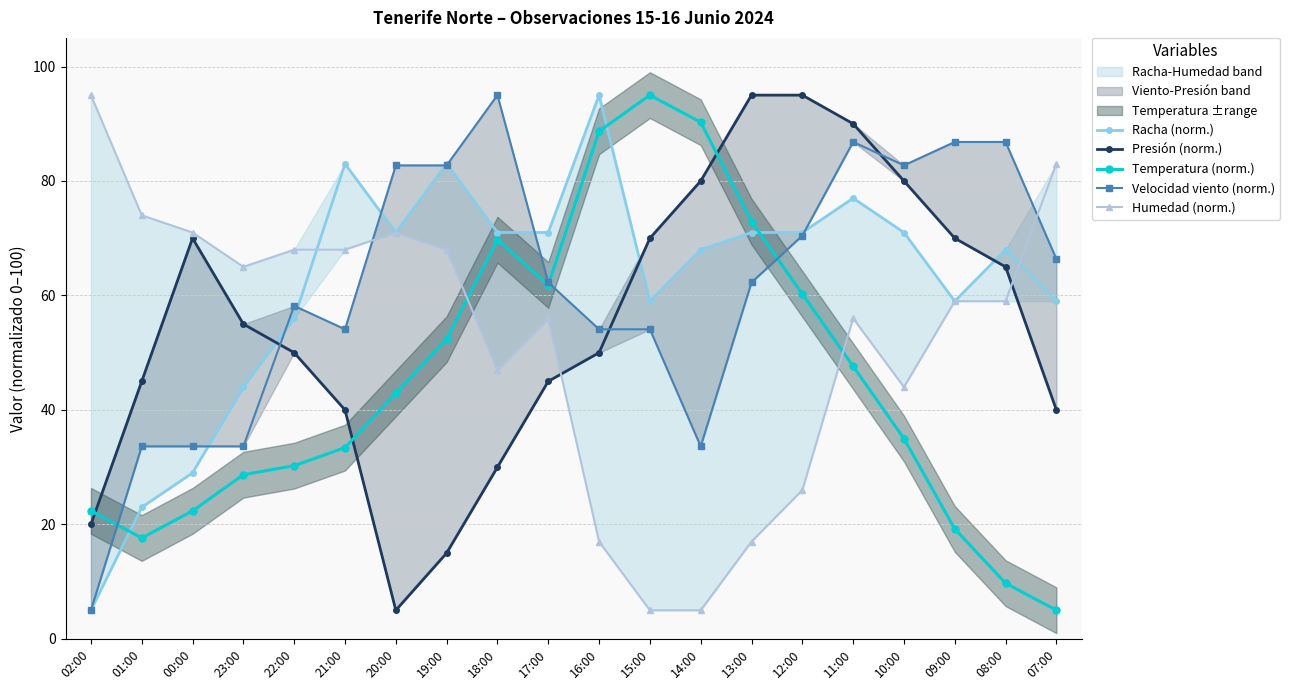

After their last crossing, which series has the higher values: Humedad (norm.) or Temperatura (norm.)?

Humedad (norm.)